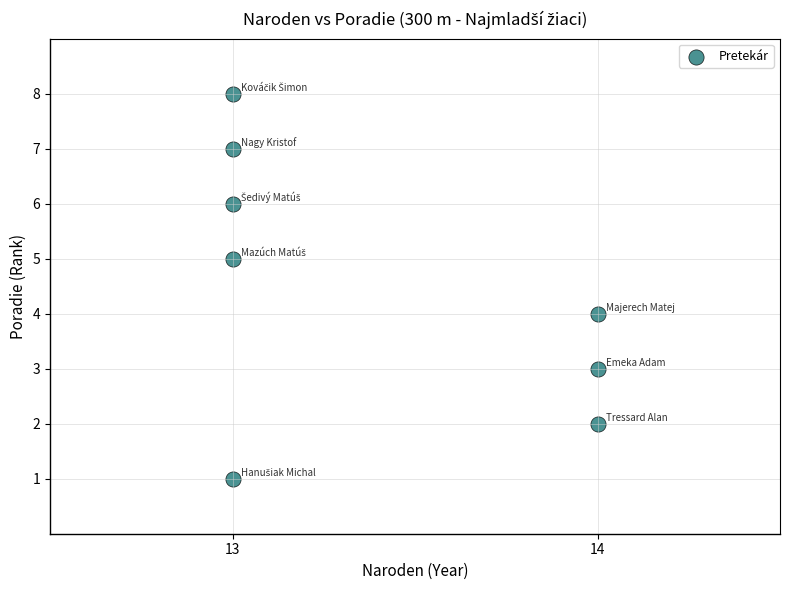

What is the range of Y values (max minus min)?

7